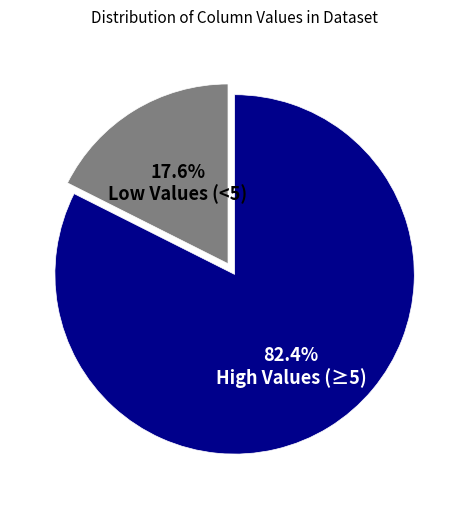

Which has a higher value, High Values (≥5) or Low Values (<5)?

High Values (≥5)